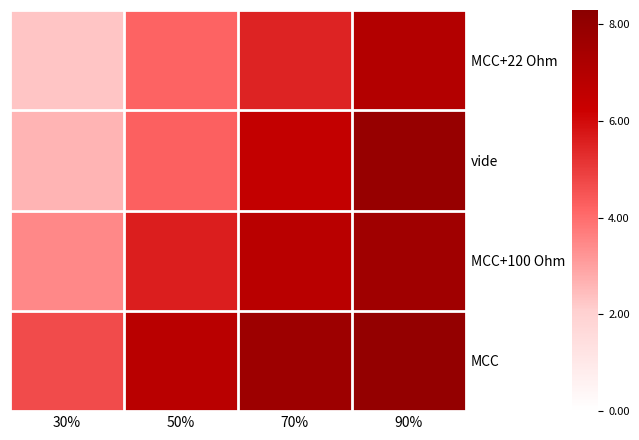

What is the greatest value displayed?

8.0